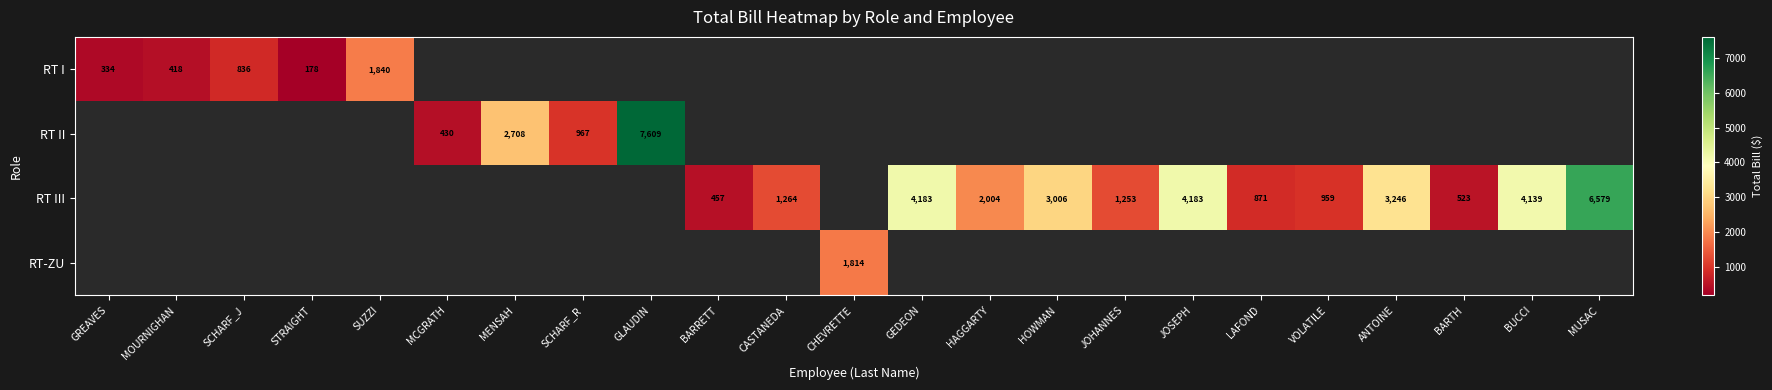

Is the value of RT II at MCGRATH greater than the value of RT III at ANTOINE?

No